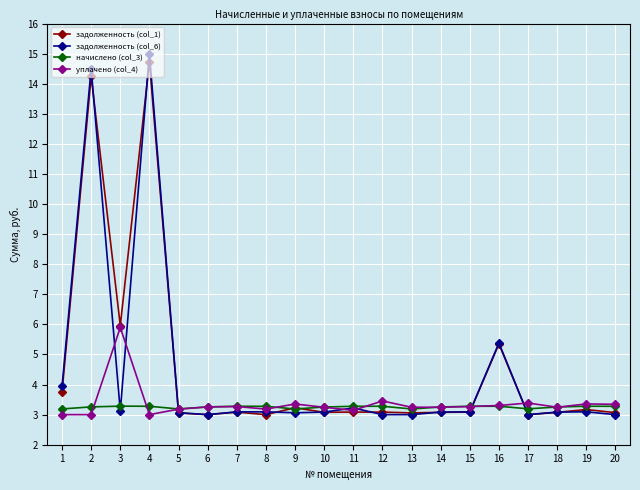

The задолженность (col_1) series shows 3.1 at 18. True or false?

True